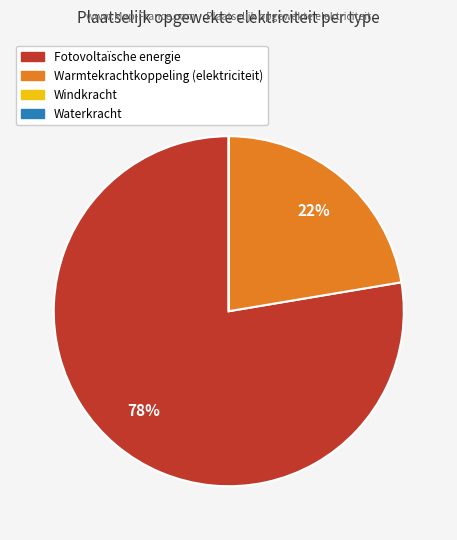

Approximately how many times larger is the value at Warmtekrachtkoppeling (elektriciteit) compared to Fotovoltaïsche energie?

0.3